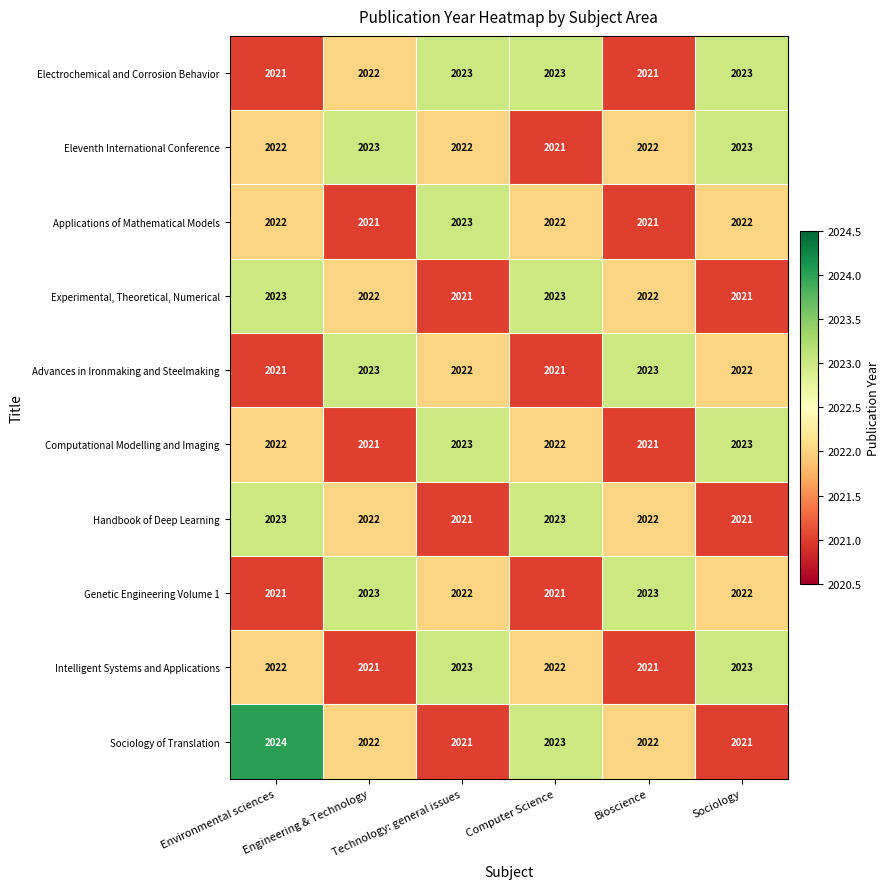

What is the total value across all series at Environmental sciences?

20221